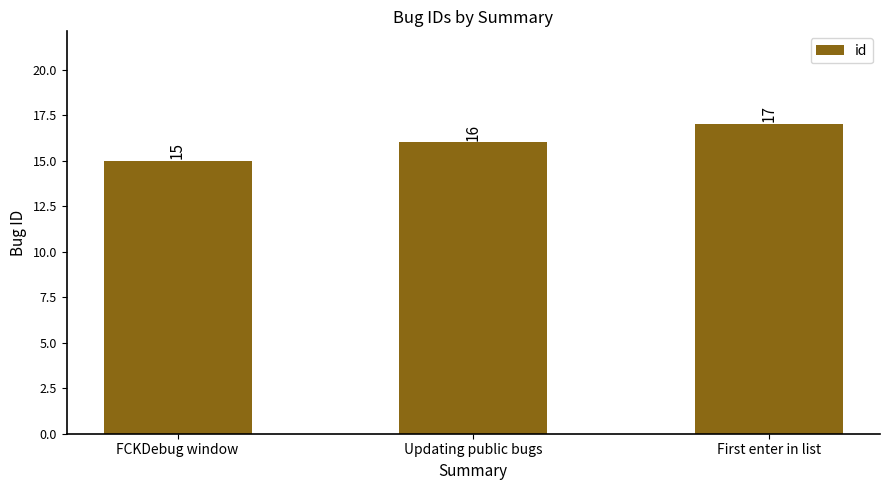

What is the value of the 3rd bar from the left?

17